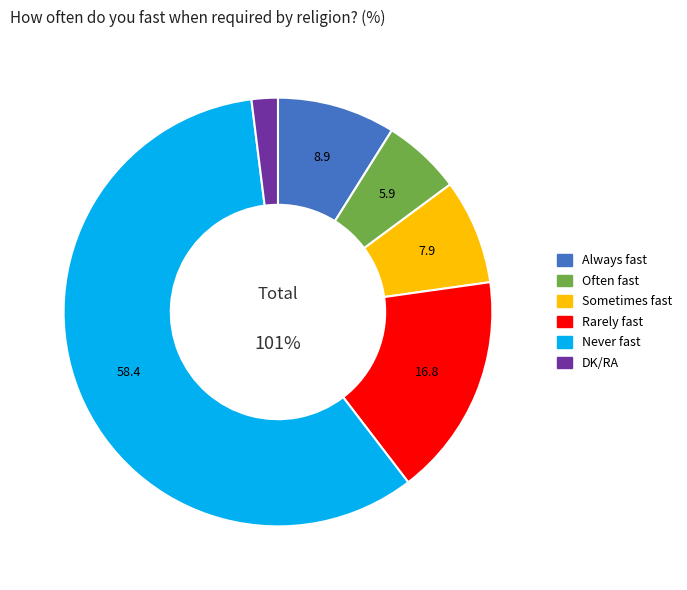

Which category has the smallest portion of the pie?

DK/RA